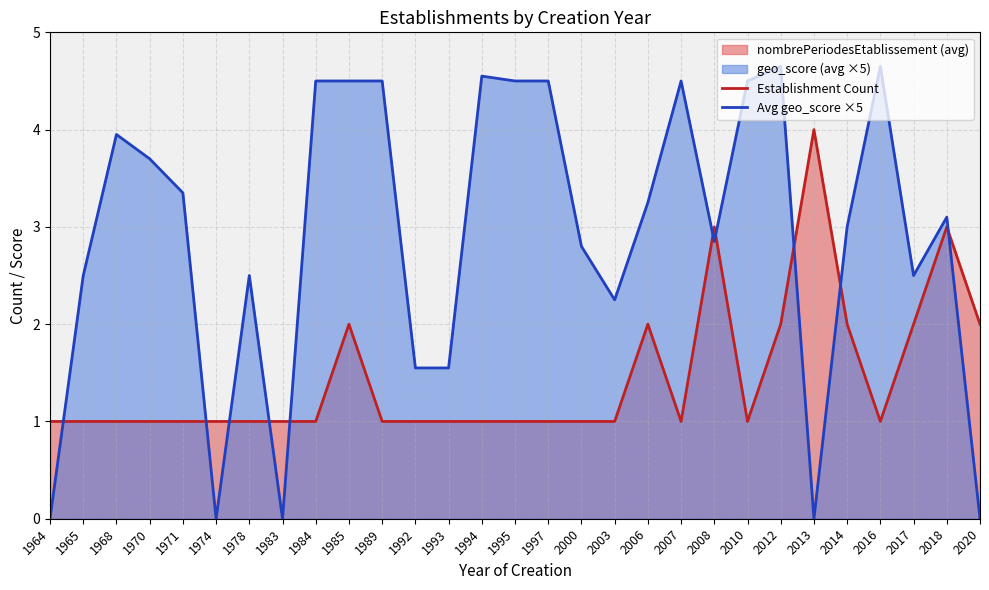

List the labels in order of Establishment Count value, smallest first.

1964, 1965, 1968, 1970, 1971, 1974, 1978, 1983, 1984, 1989, 1992, 1993, 1994, 1995, 1997, 2000, 2003, 2007, 2010, 2016, 1985, 2006, 2012, 2014, 2017, 2020, 2008, 2018, 2013